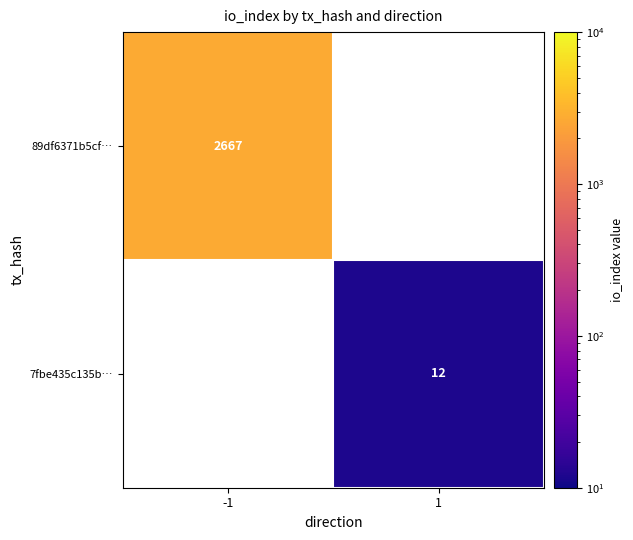

Which category has the lowest value across all series?

1